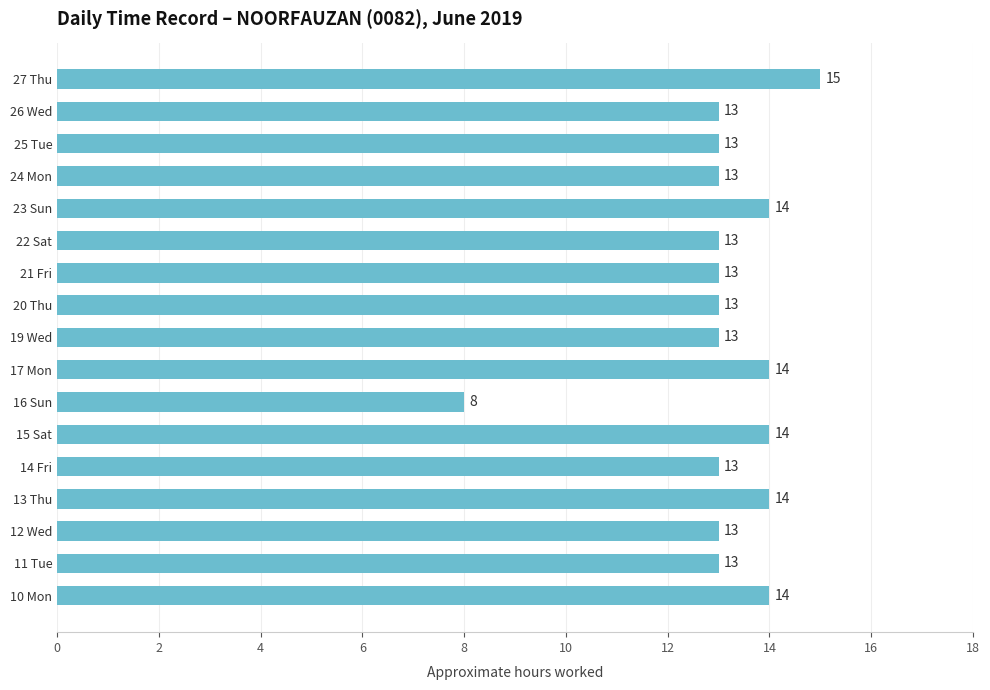

What is the minimum value shown in the chart?

8